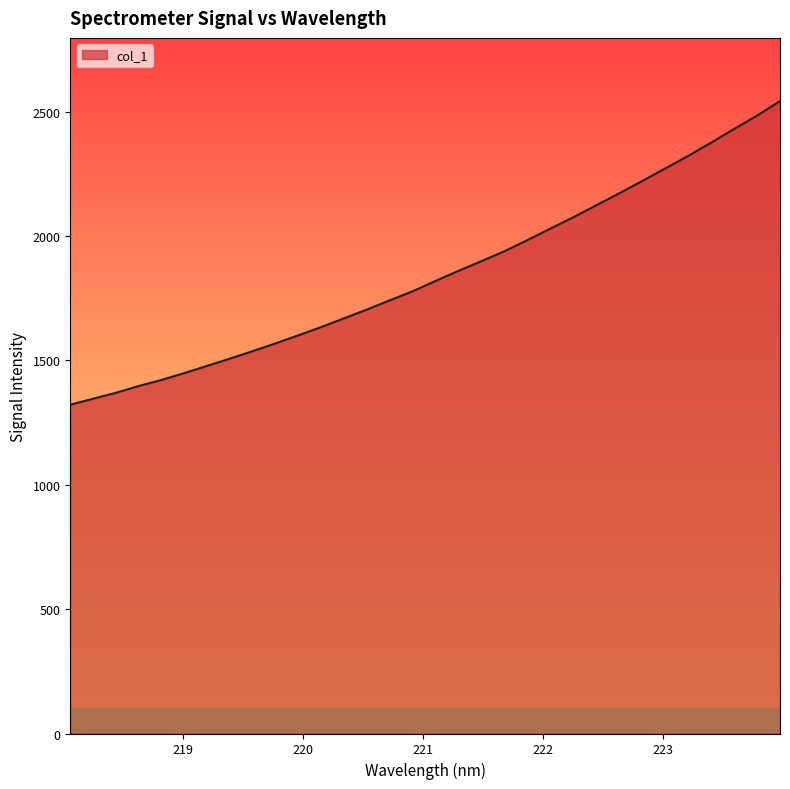

Reading left to right, transcribe all the data shown in this chart.

1322.2	1346.1	1370.0	1397.5	1422.0	1449.7	1478.9	1508.3	1538.6	1569.9	1602.3	1635.9	1671.2	1706.5	1743.6	1780.2	1821.8	1862.2	1901.0	1940.8	1985.6	2031.6	2077.0	2125.2	2173.3	2222.4	2272.6	2323.0	2376.0	2430.9	2484.3	2542.4